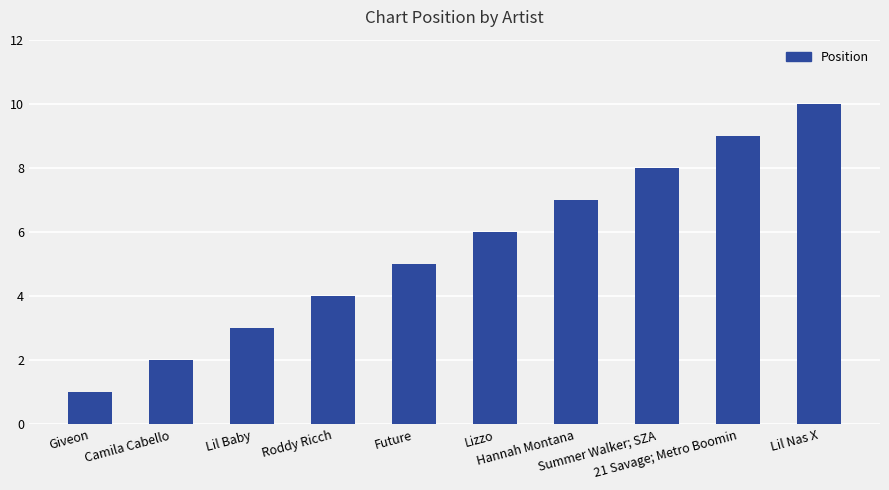

Reading right to left, extract all data points from this chart.

Lil Nas X=10	21 Savage; Metro Boomin=9	Summer Walker; SZA=8	Hannah Montana=7	Lizzo=6	Future=5	Roddy Ricch=4	Lil Baby=3	Camila Cabello=2	Giveon=1